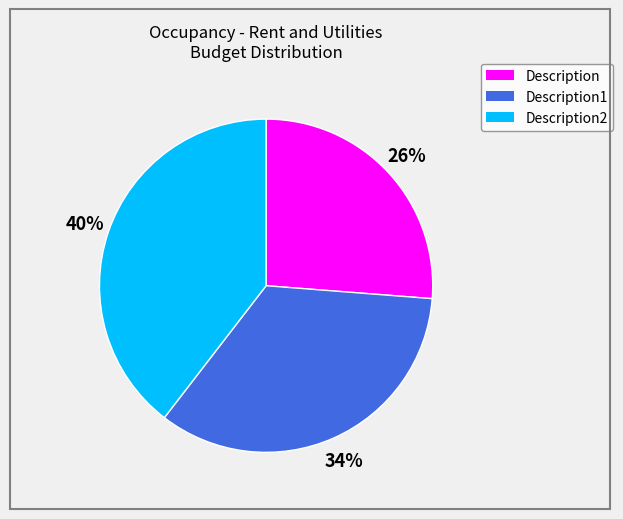

Is there any slice that represents more than half of the pie?

No